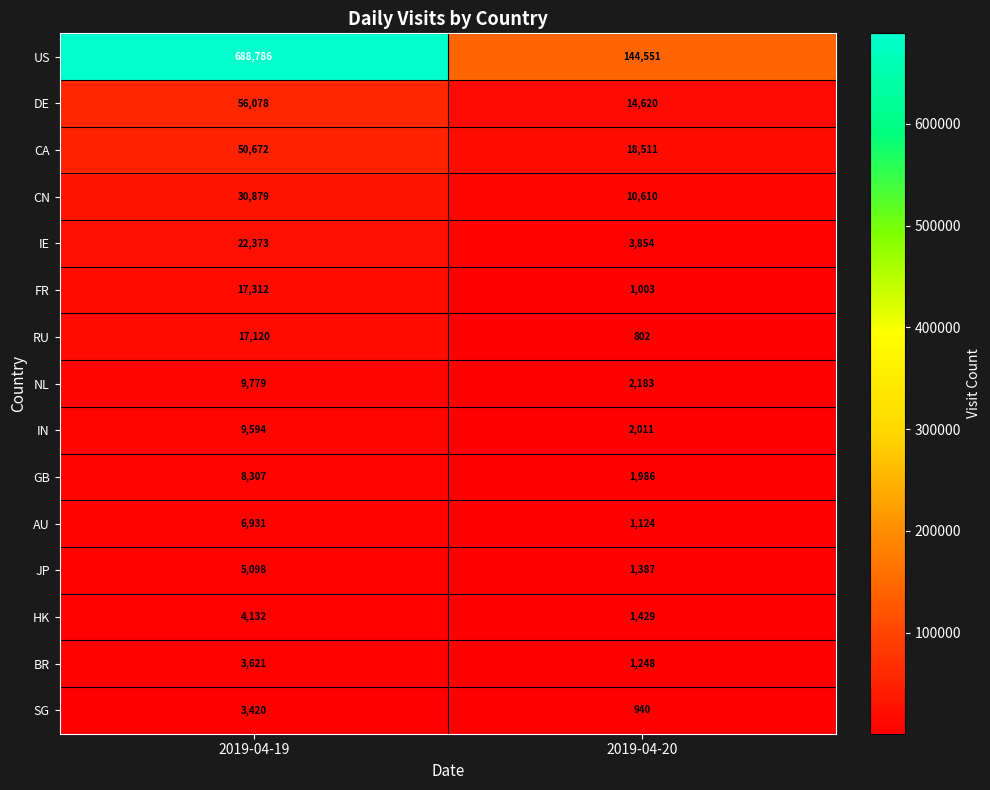

What is the maximum value shown in the chart?

688786